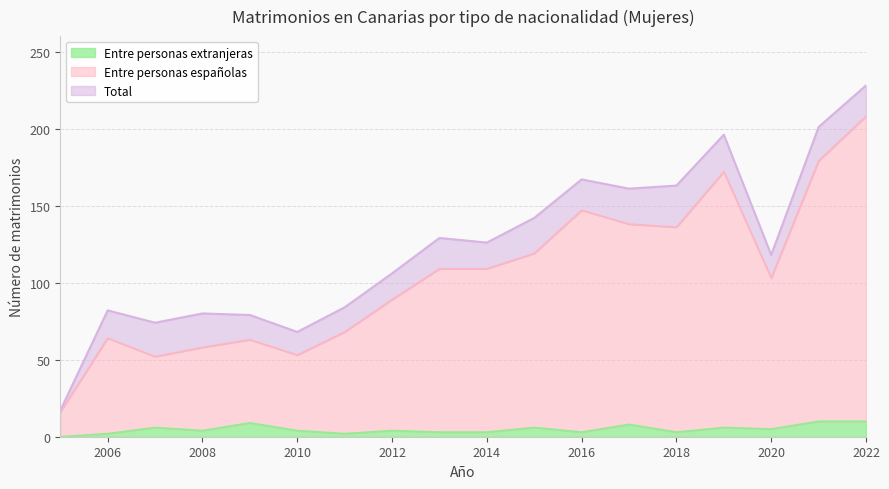

At which category does Entre personas extranjeras reach its first local peak?

2007